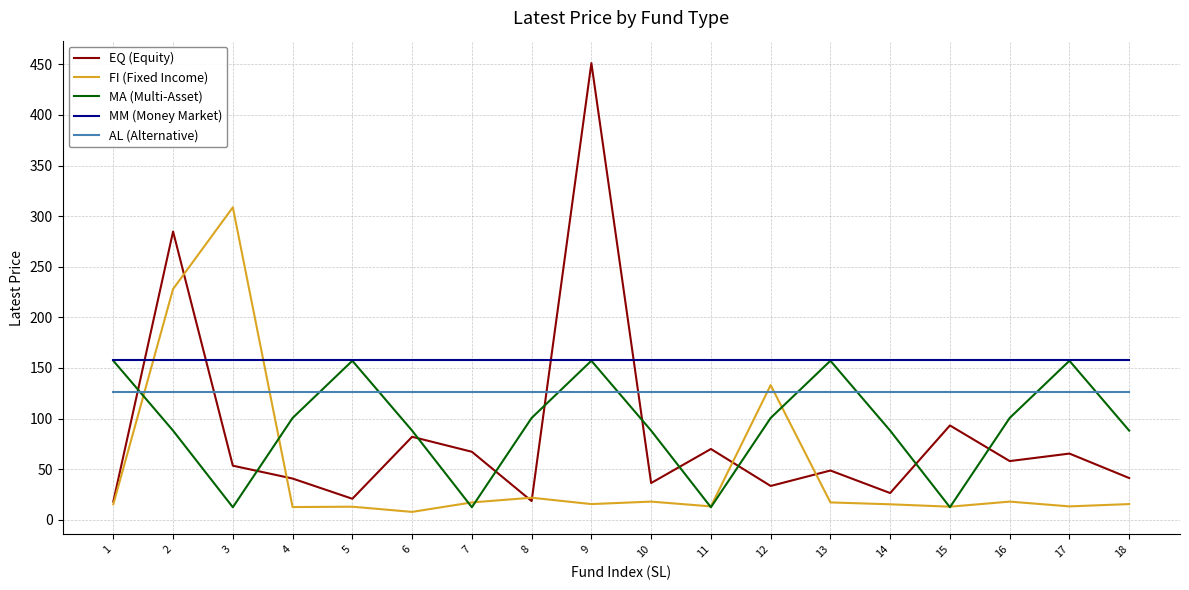

What is the total value across all series at 7?

380.4